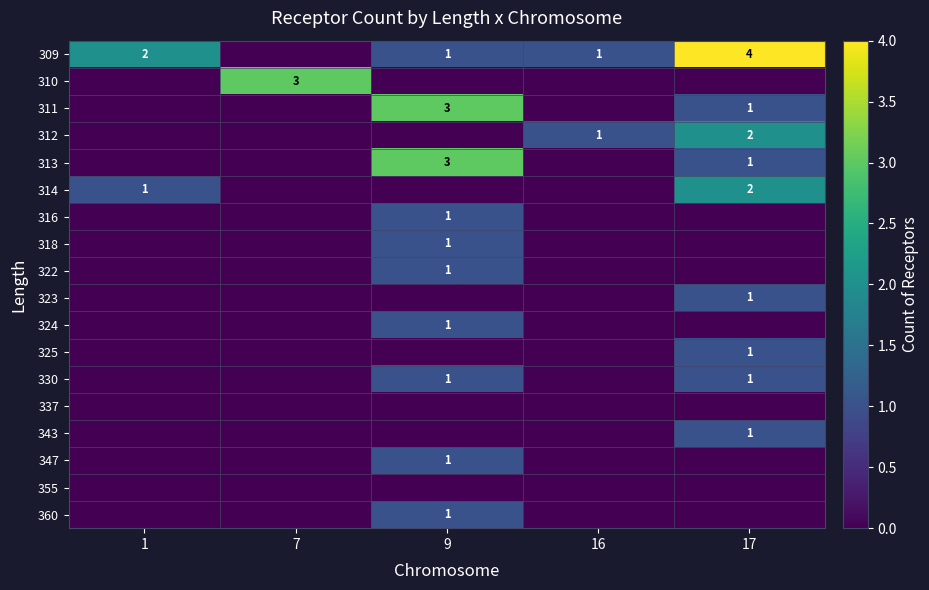

The value of 325 at 17 is 1. True or false?

True